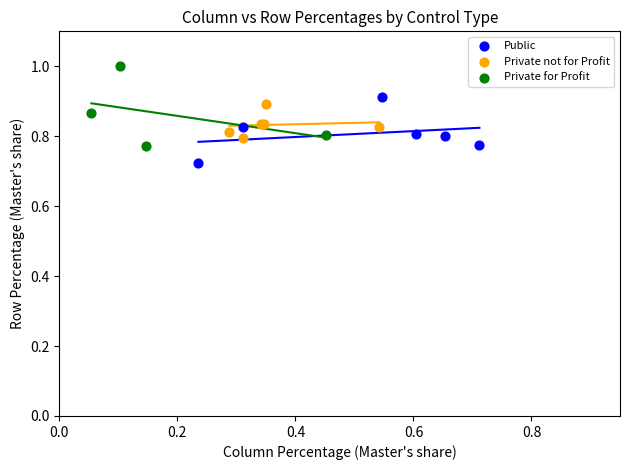

Which series has the largest Y range (max minus min)?

Private for Profit